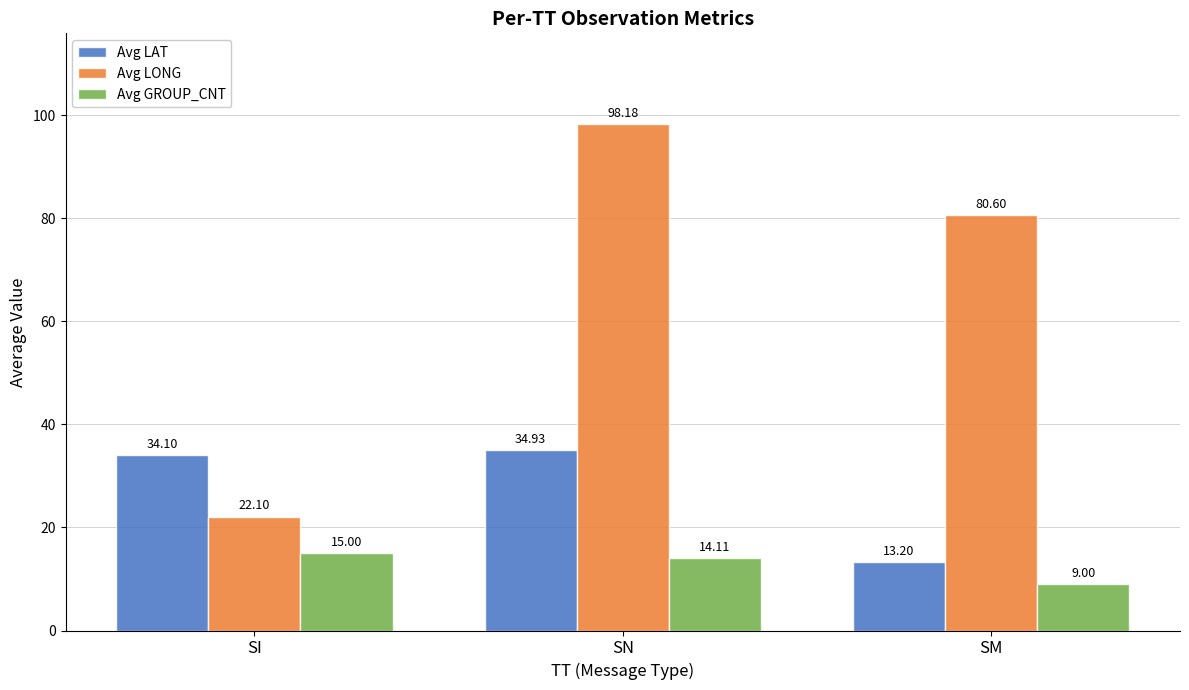

Which series has the largest total across all categories?

Avg LONG